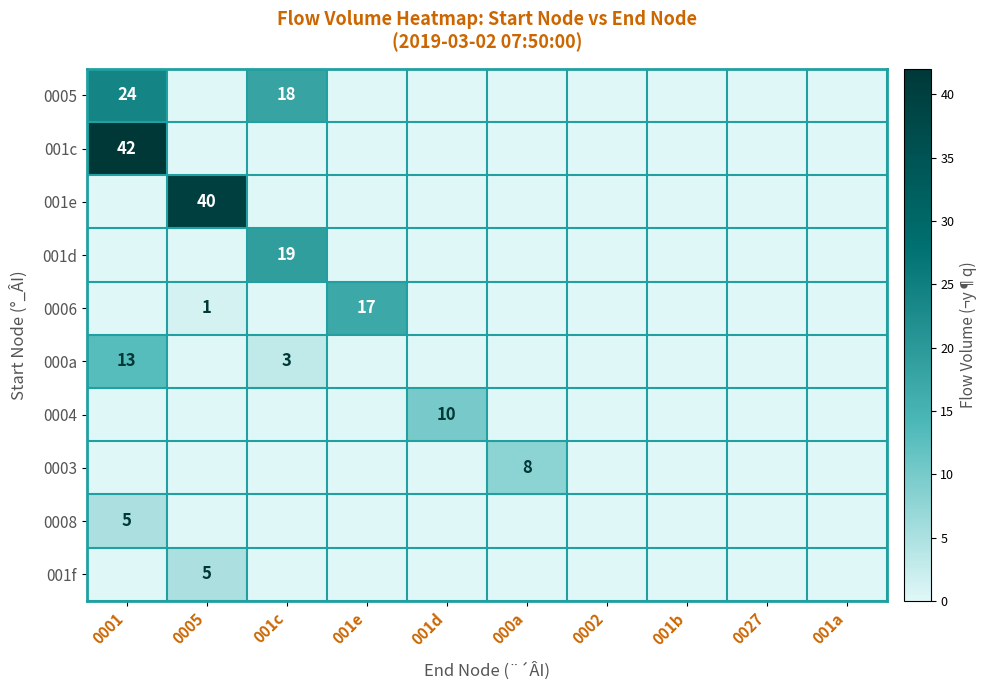

Between 0005 and 001a, which series saw the biggest shift?

001e